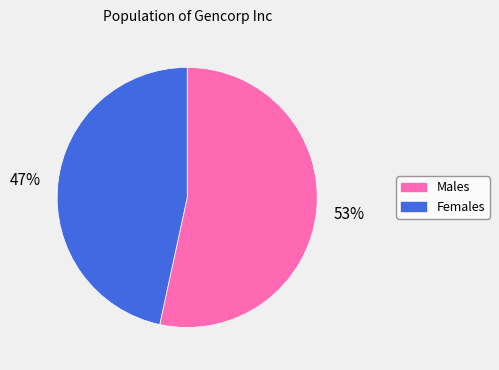

How many segments does this pie chart have?

2